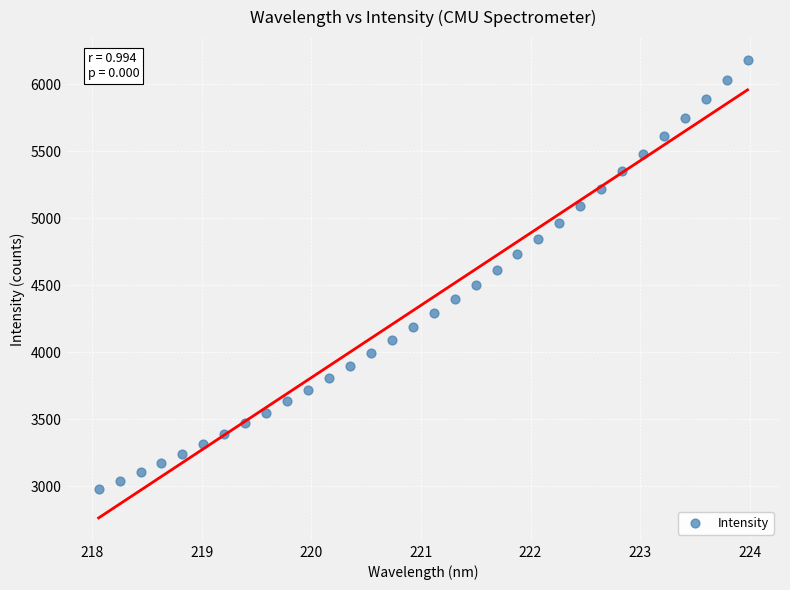

What is the range of X values (max minus min)?

5.9